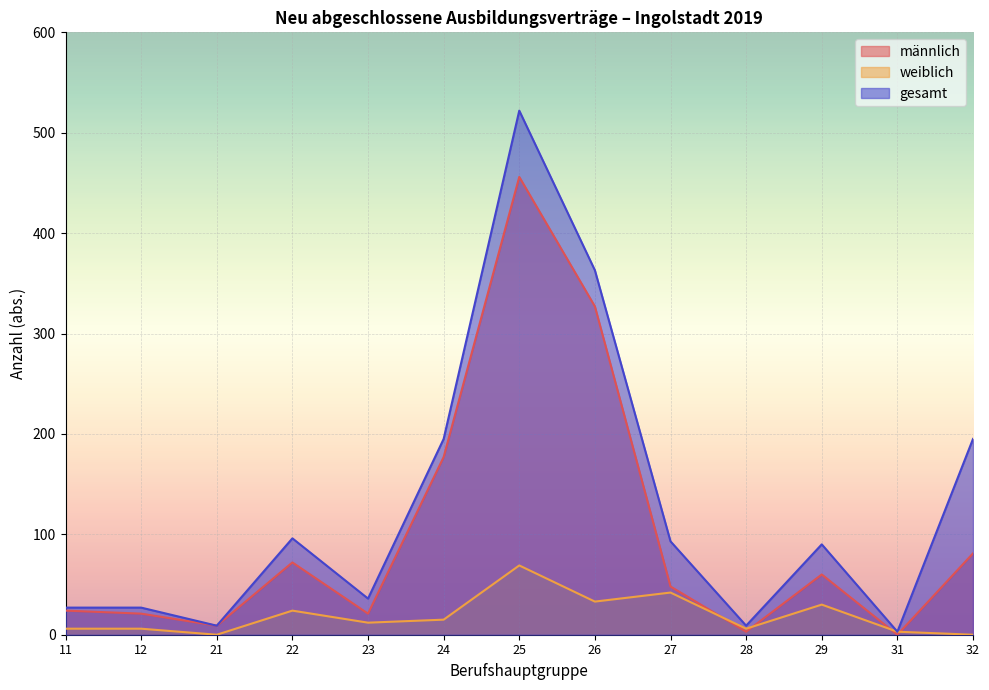

What is the sum of the männlich values at 21 and 26?

336